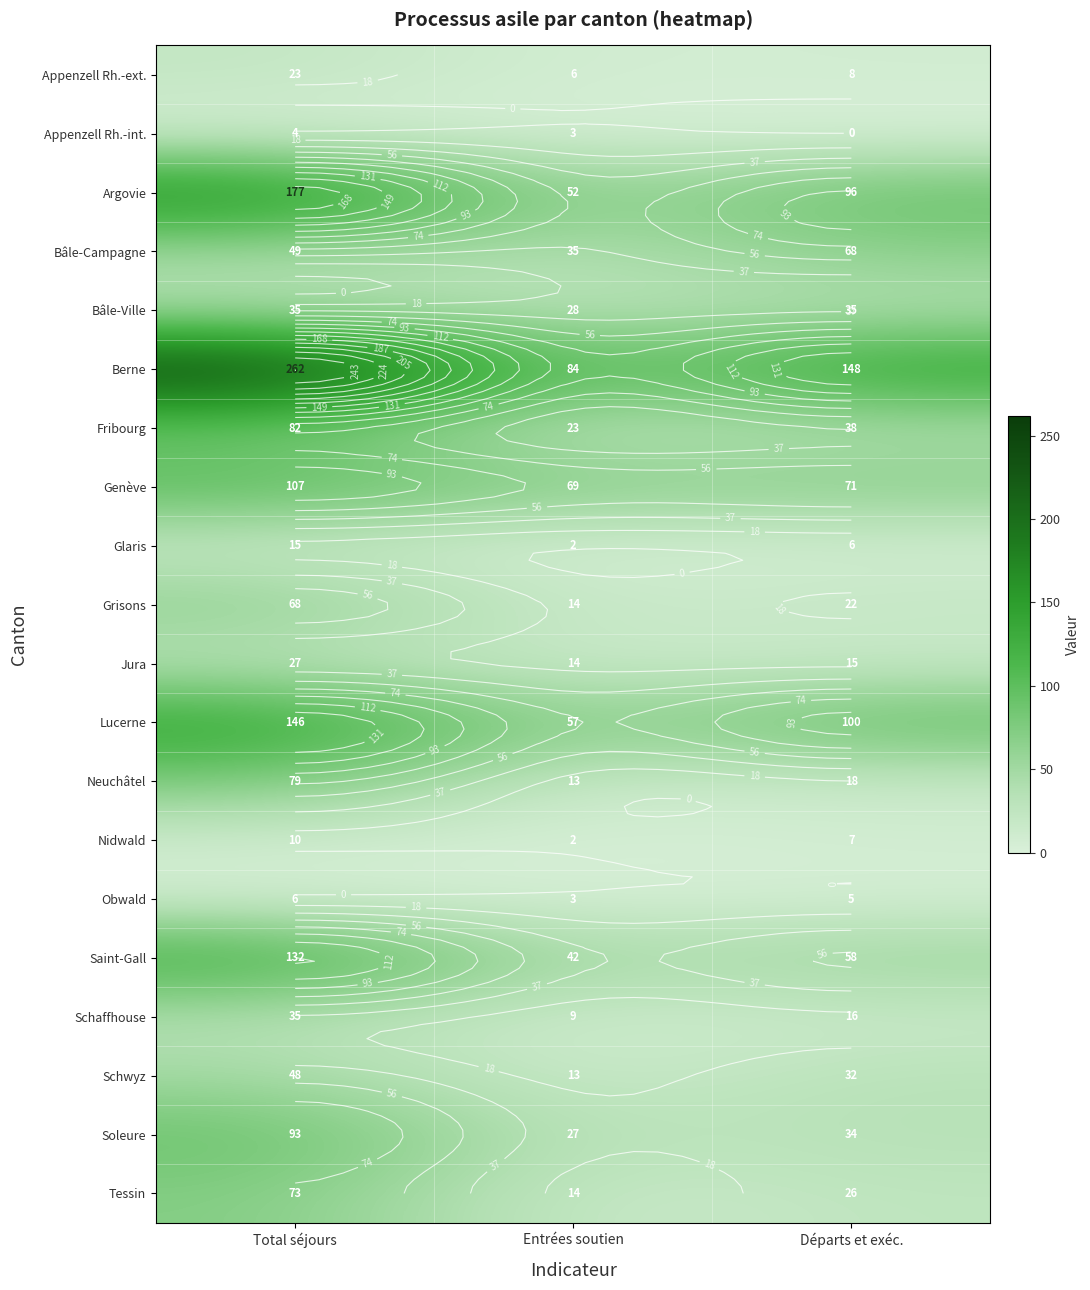

Is the value of Bâle-Campagne at Total séjours greater than the value of Grisons at Départs et exéc.?

Yes